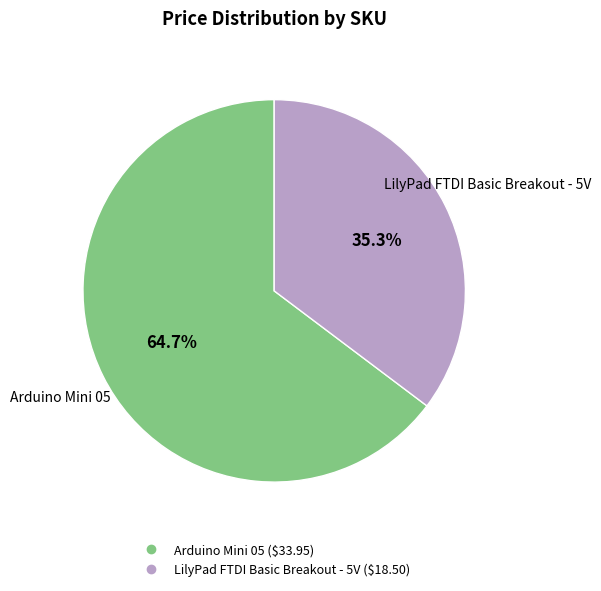

Is there any slice that represents more than half of the pie?

Yes